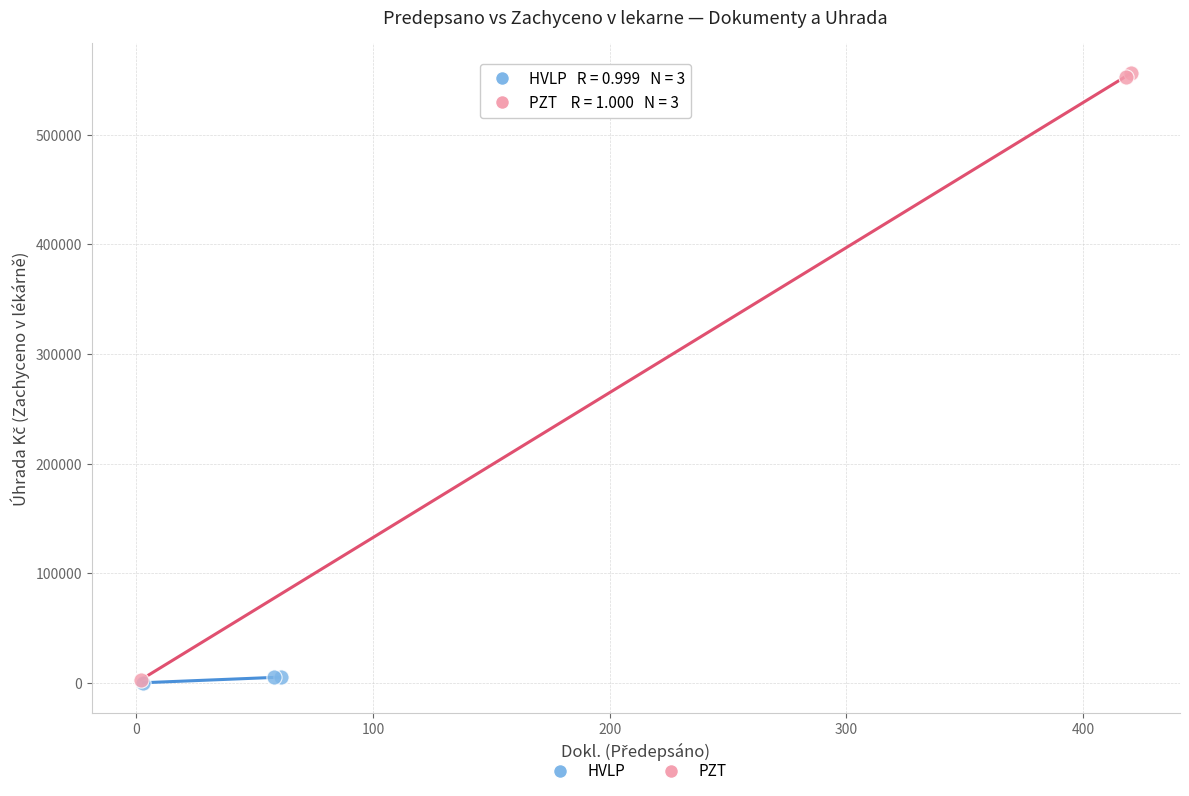

Which series contains the highest Y value?

PZT